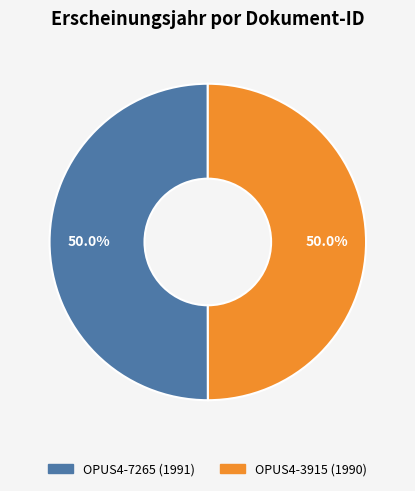

What is the ratio of the value at OPUS4-7265 to the value at OPUS4-3915?

1.0